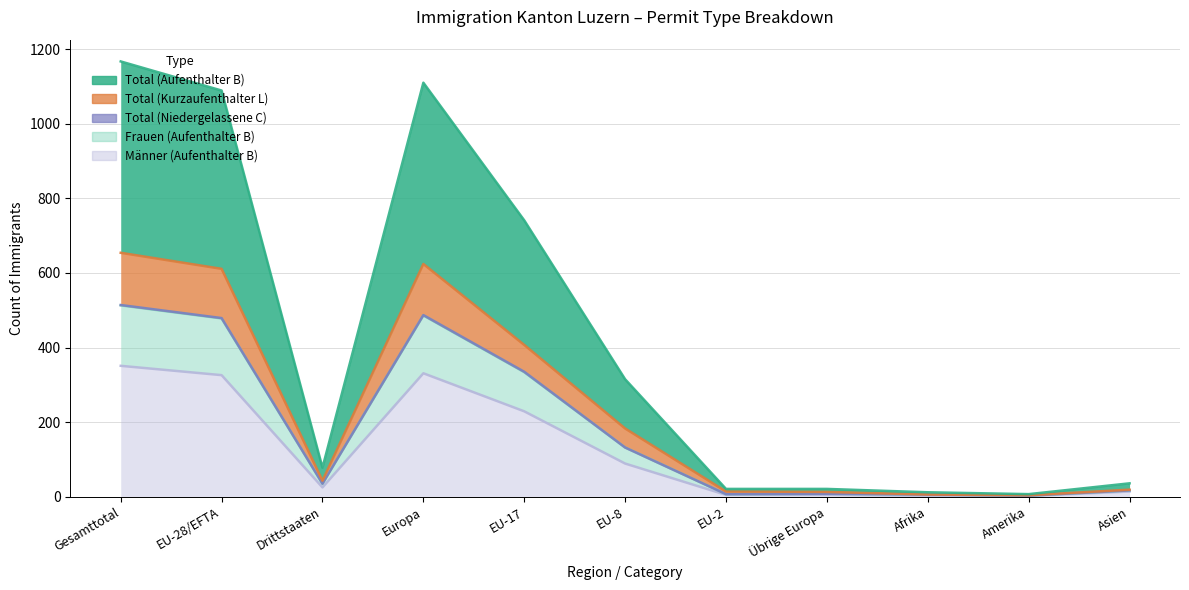

What is the label of the 4th point from the right?

Übrige Europa